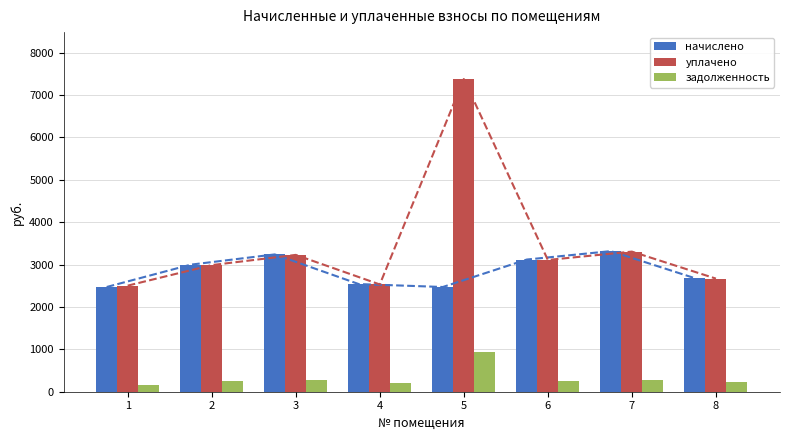

Reading left to right, list all the values displayed in this chart.

начислено: 1=2471.0	2=2998.1	3=3240.0	4=2540.2	5=2471.0	6=3119.0	7=3317.8	8=2678.4
уплачено: 1=2503.1	2=2987.7	3=3228.8	4=2531.3	5=7378.8	6=3109.2	7=3306.2	8=2669.1
задолженность: 1=165.3	2=249.8	3=270.0	4=211.7	5=936.4	6=259.9	7=276.5	8=223.2